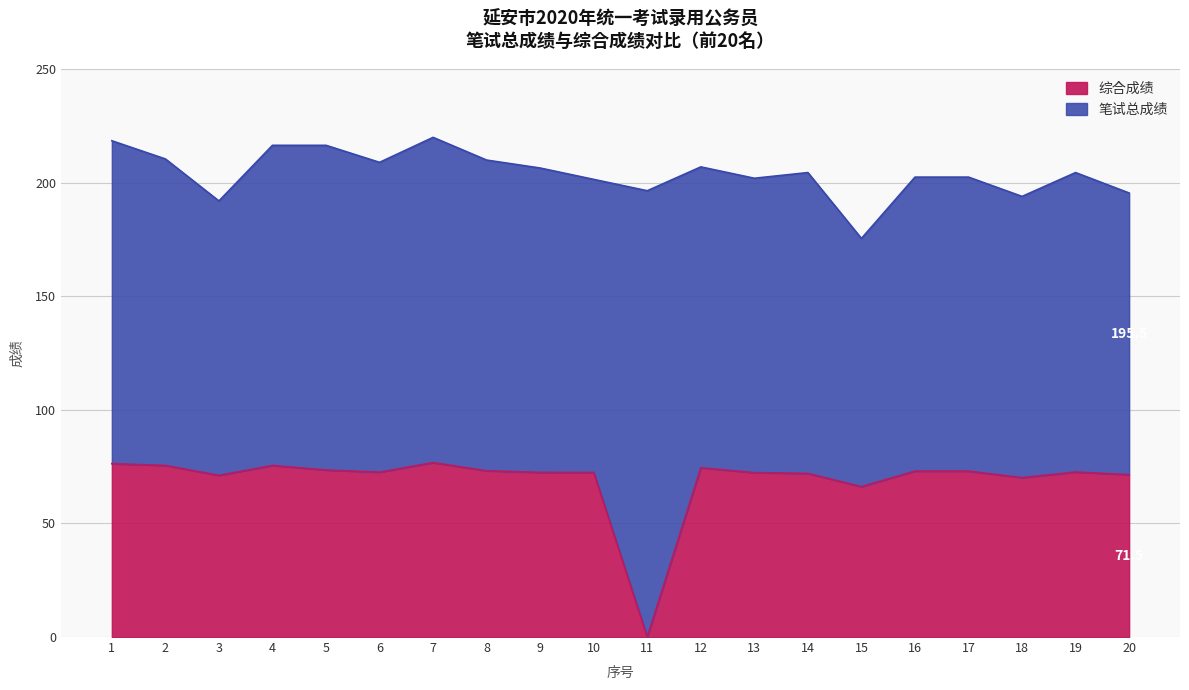

What is the lowest value of the 笔试总成绩 series?

175.5